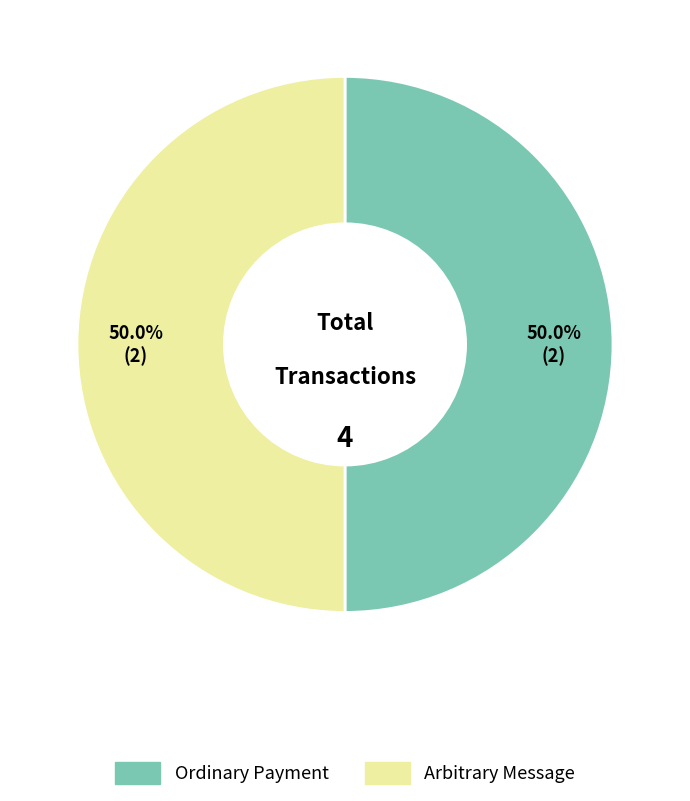

What portion of the pie excludes Ordinary Payment?

50.0%